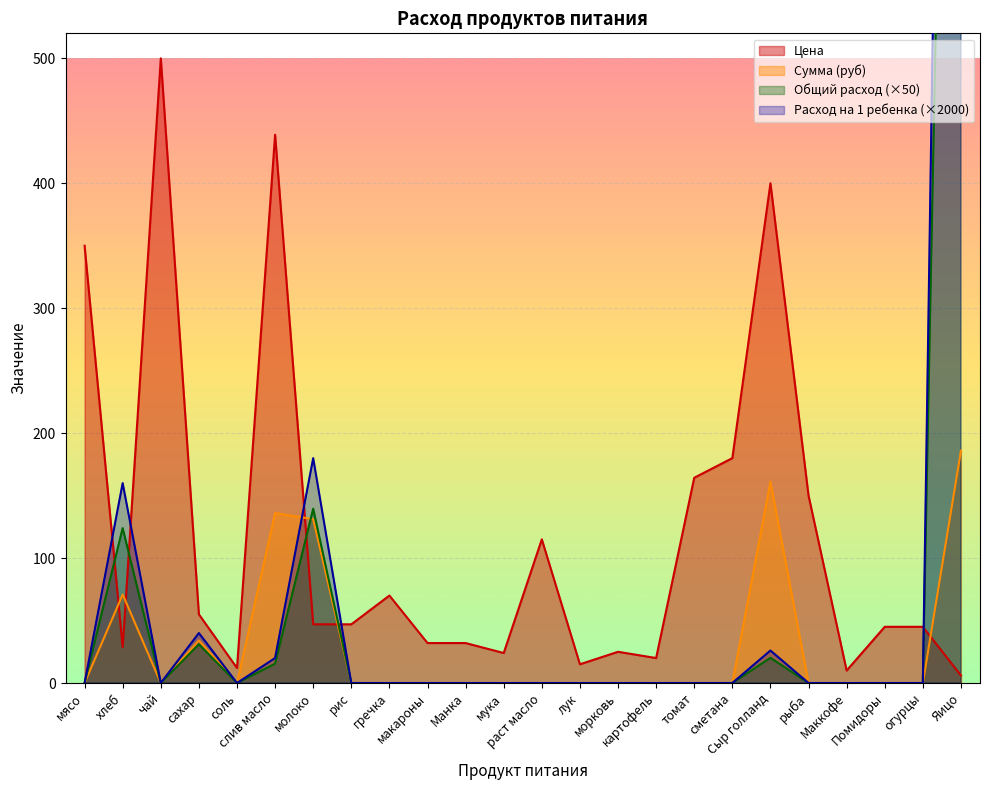

What is the difference between the maximum and minimum values in the Общий расход series?

1550.0